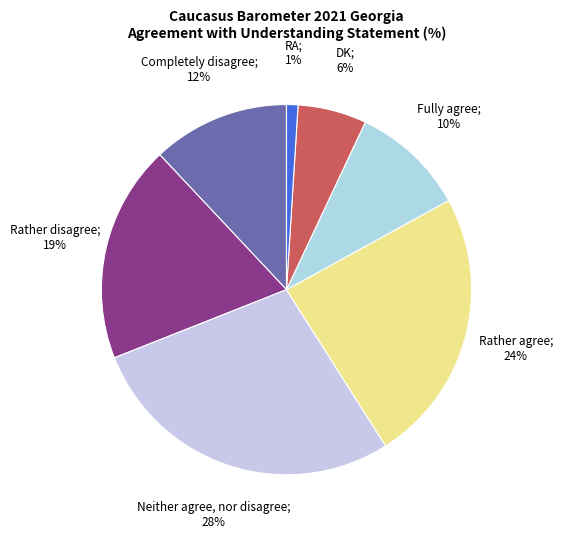

Count the number of slices in the pie.

7